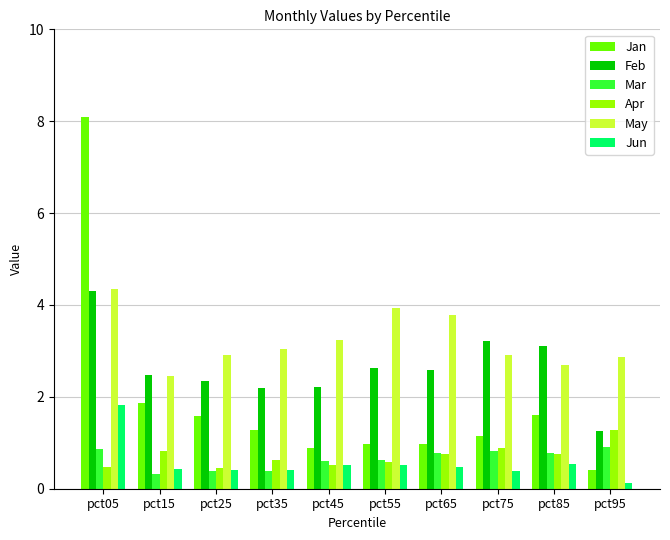

How many bars are there in total?

60